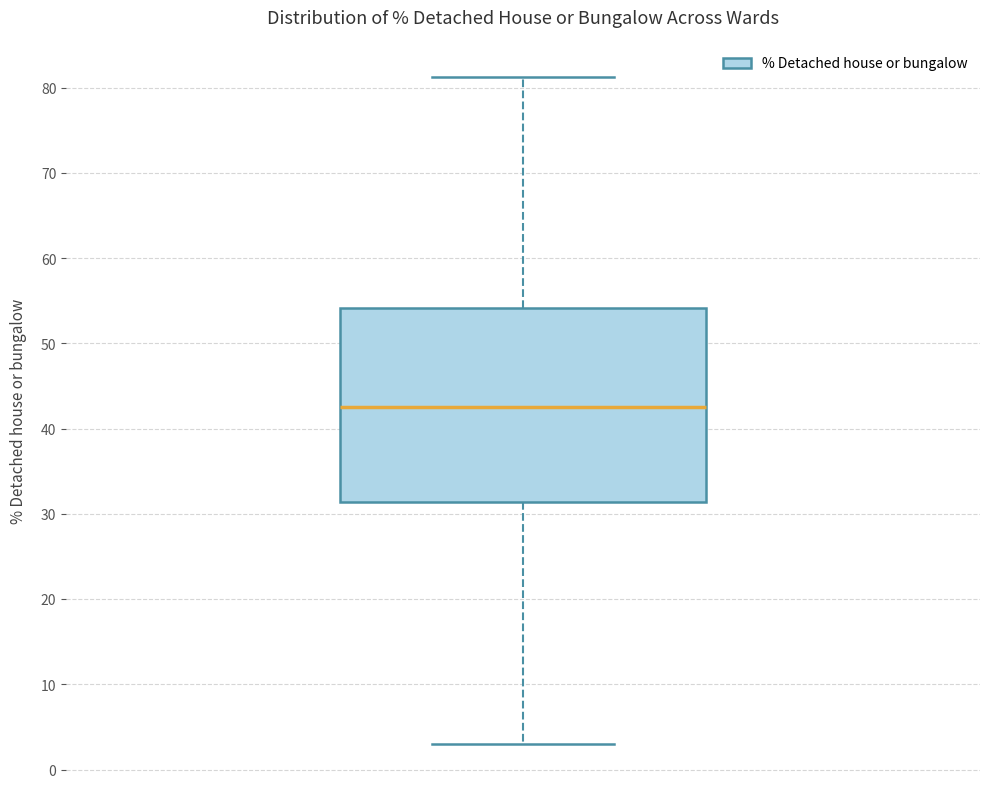

Transcribe this box plot: give where the median line is, the range the box spans, and where the two whiskers end, as read against the y-axis. The values are not printed on the chart, so give them approximately, as read against the axis.

median 43, box 31 to 54, whiskers 3 to 81